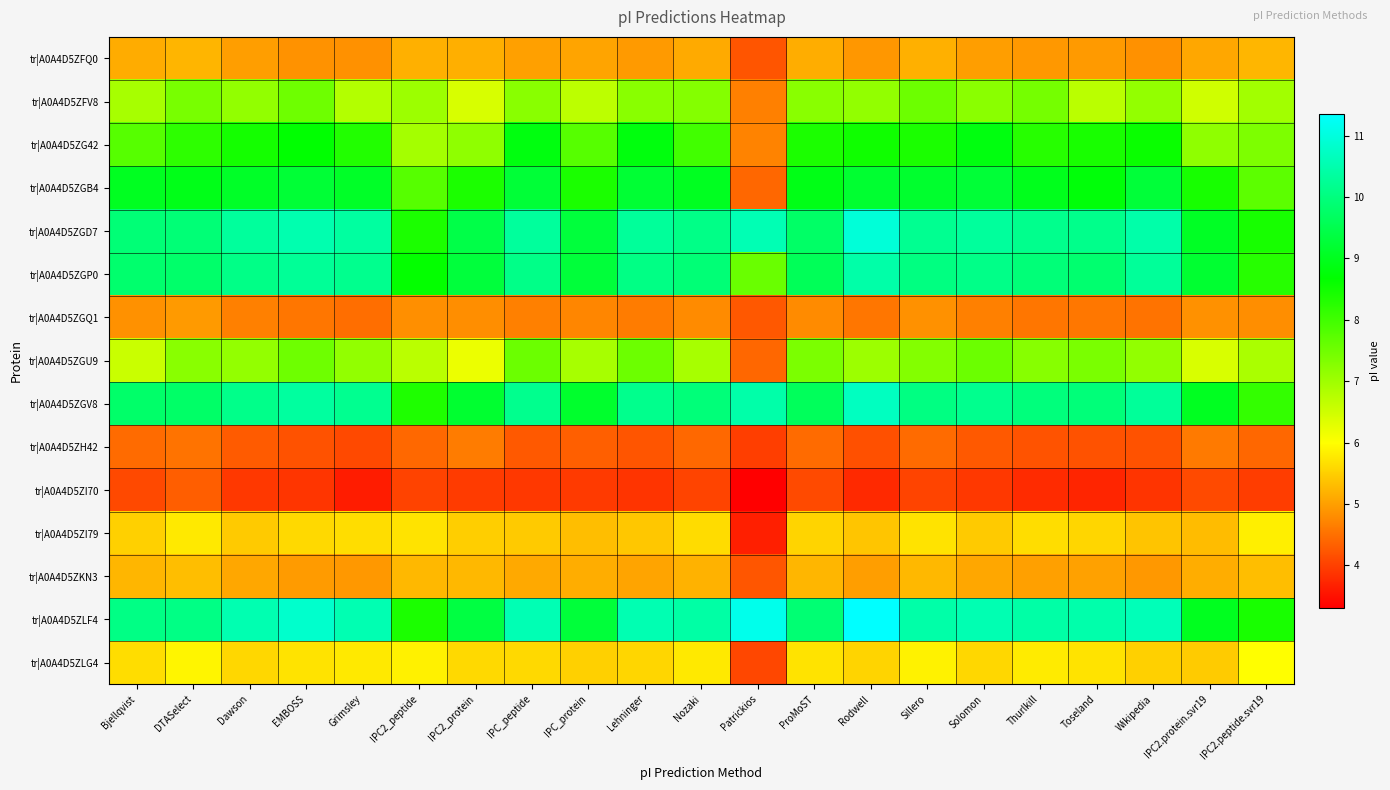

What is the difference between the highest and lowest values at Lehninger?

6.7